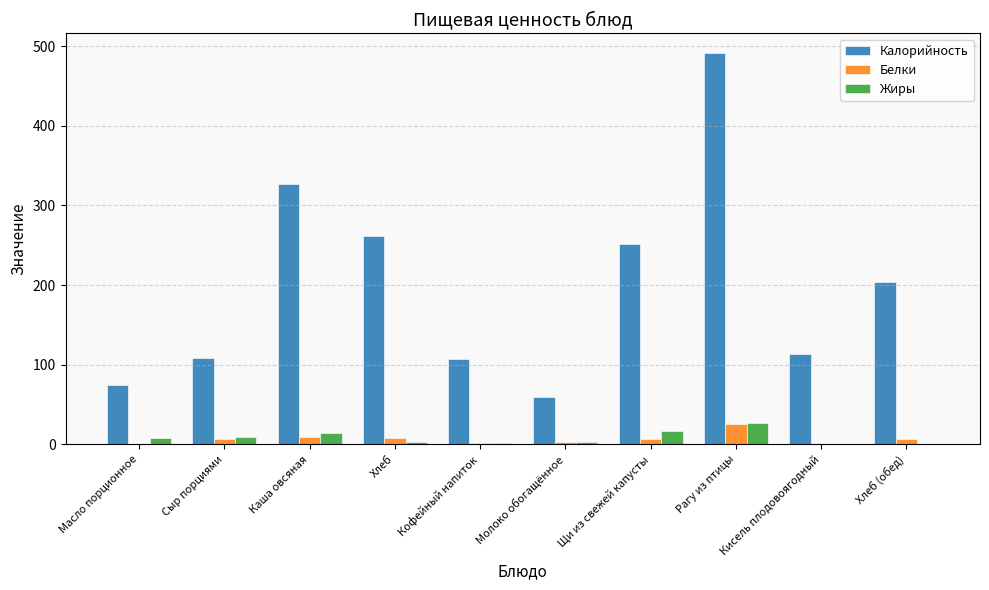

Which series has the largest range (max minus min)?

Калорийность